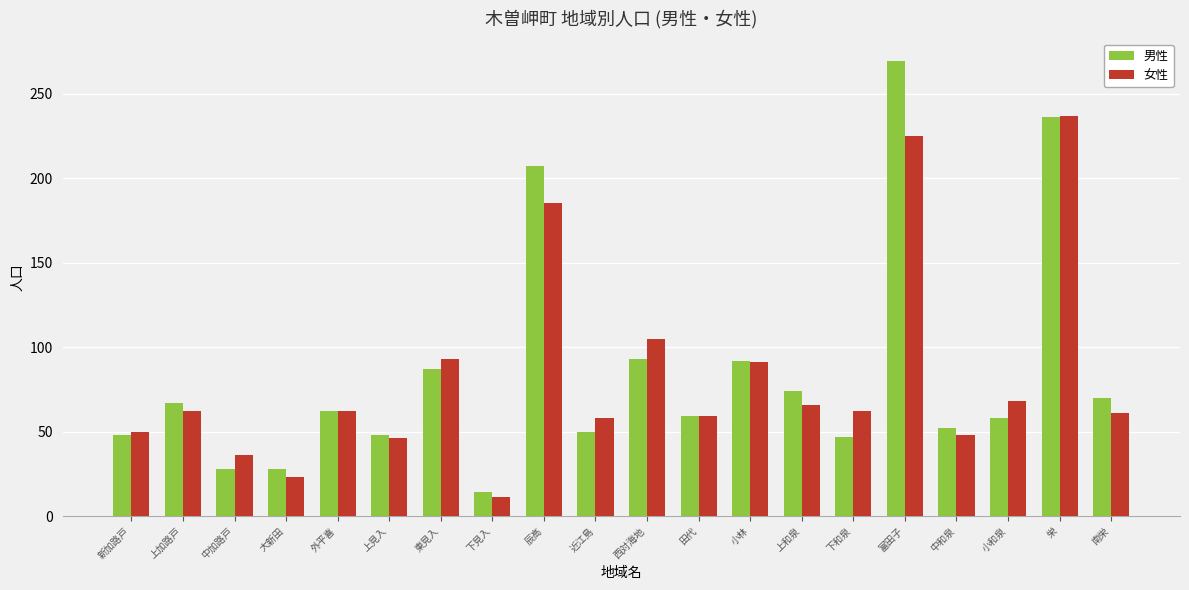

What is the difference between the 男性 values at 栄 and 下和泉?

189